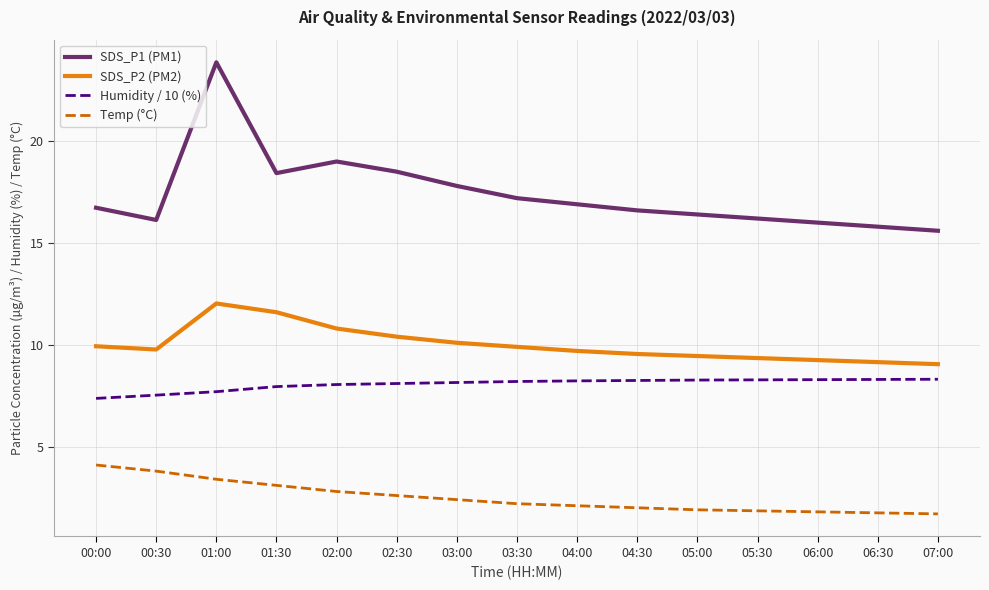

Which series has the largest total across all categories?

SDS_P1 (PM1)